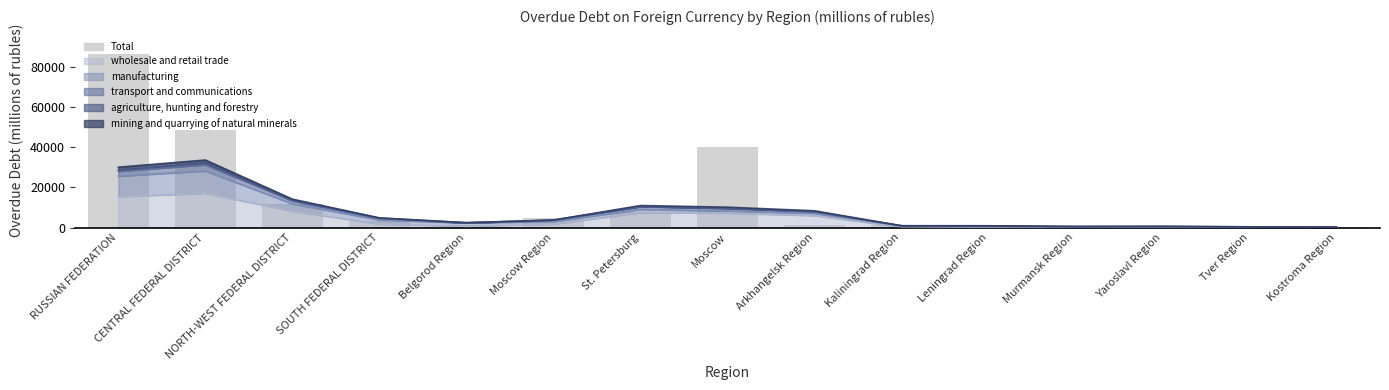

Which has a higher value, Moscow Region or Leningrad Region?

Moscow Region